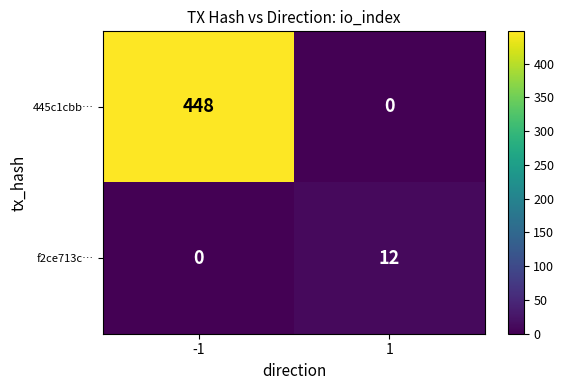

At which category is the sum across all series the highest?

-1